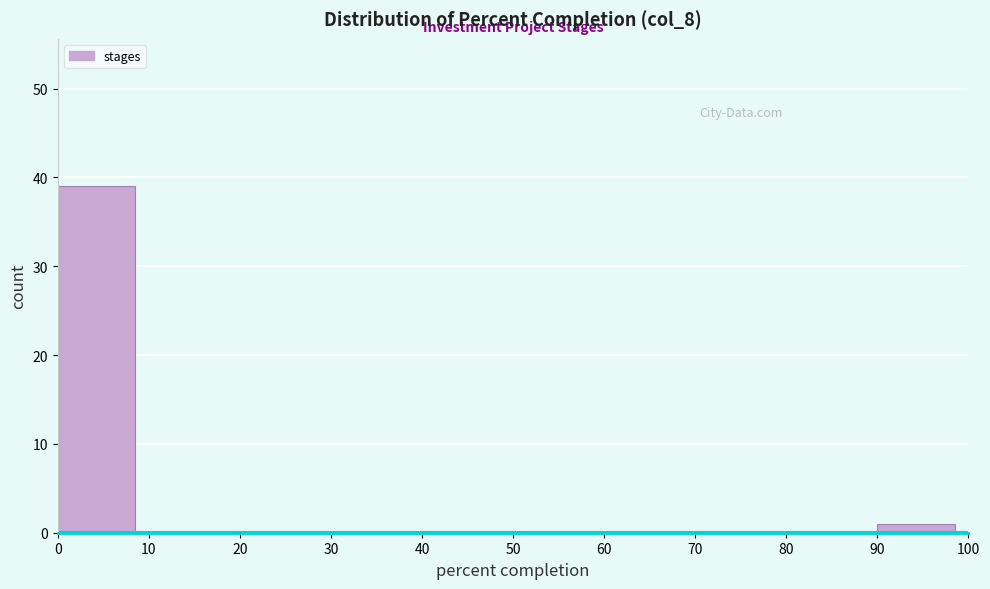

Reading left to right, list every bar in this chart as the range it spans on the x-axis followed by its height. The values are not printed on the chart, so give them approximately, as read against the axis.

0 to 10: 39
10 to 20: 0
20 to 30: 0
30 to 40: 0
40 to 50: 0
50 to 60: 0
60 to 70: 0
70 to 80: 0
80 to 90: 0
90 to 100: 1